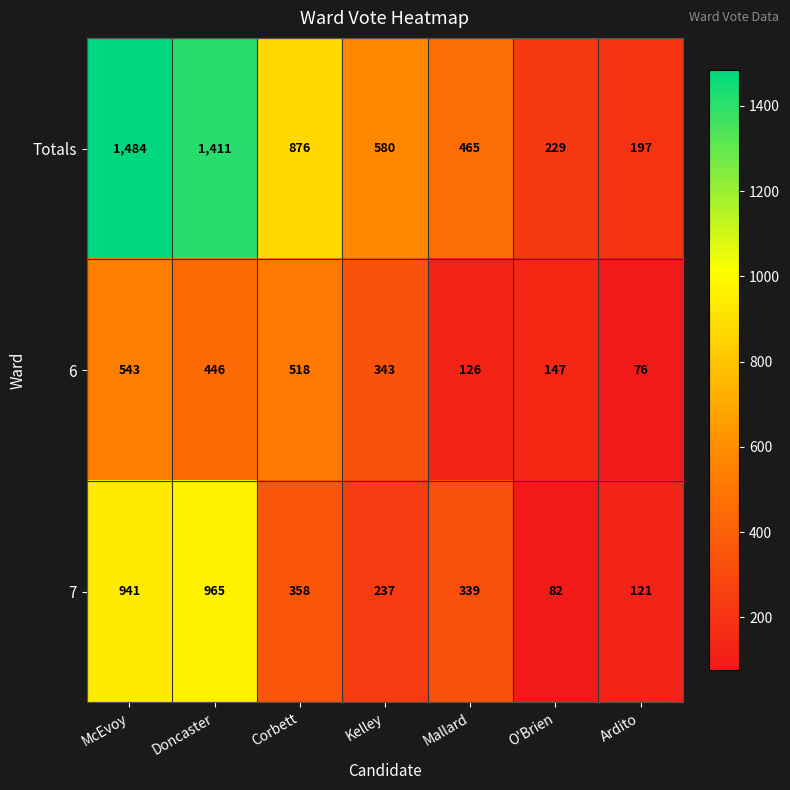

Which label corresponds to the largest value in the chart?

McEvoy